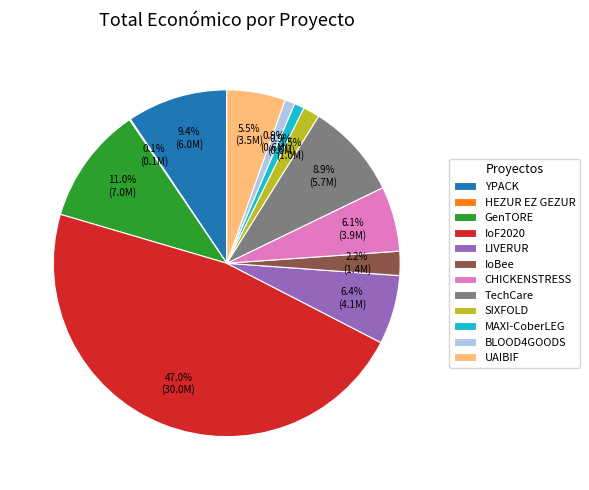

What is the largest slice in the pie chart?

IoF2020